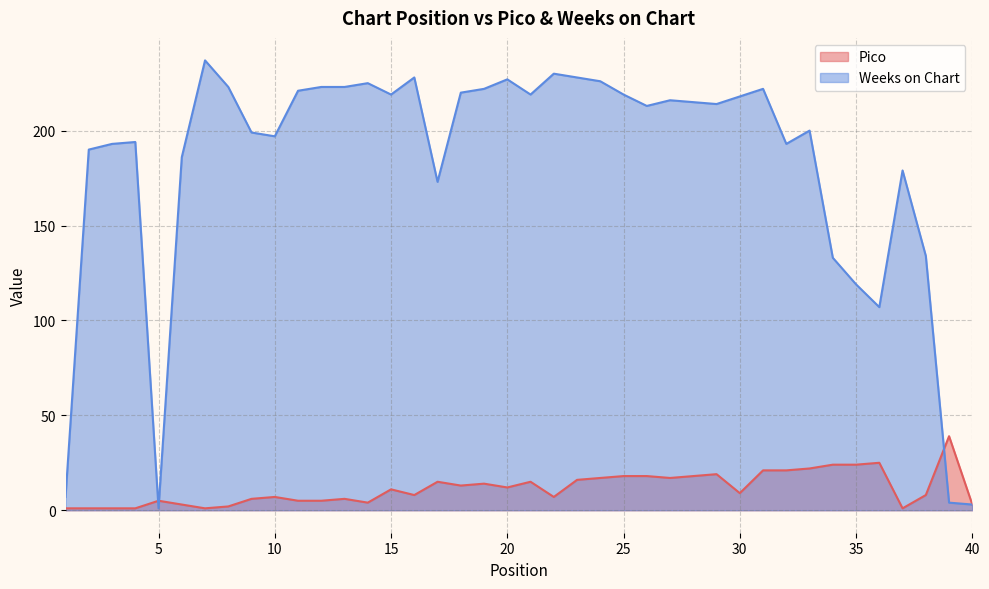

At 38, list the series in order from smallest to largest.

Pico, Weeks on Chart